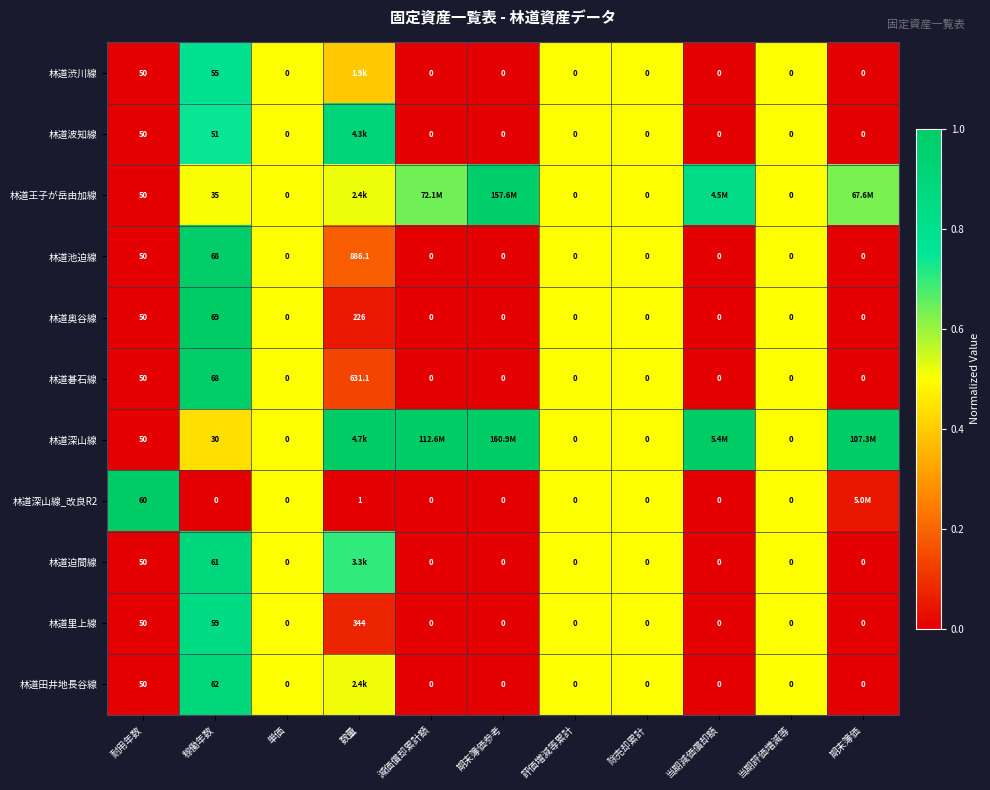

The value of 林道深山線_改良R2 at 単価 is 0.1. True or false?

False